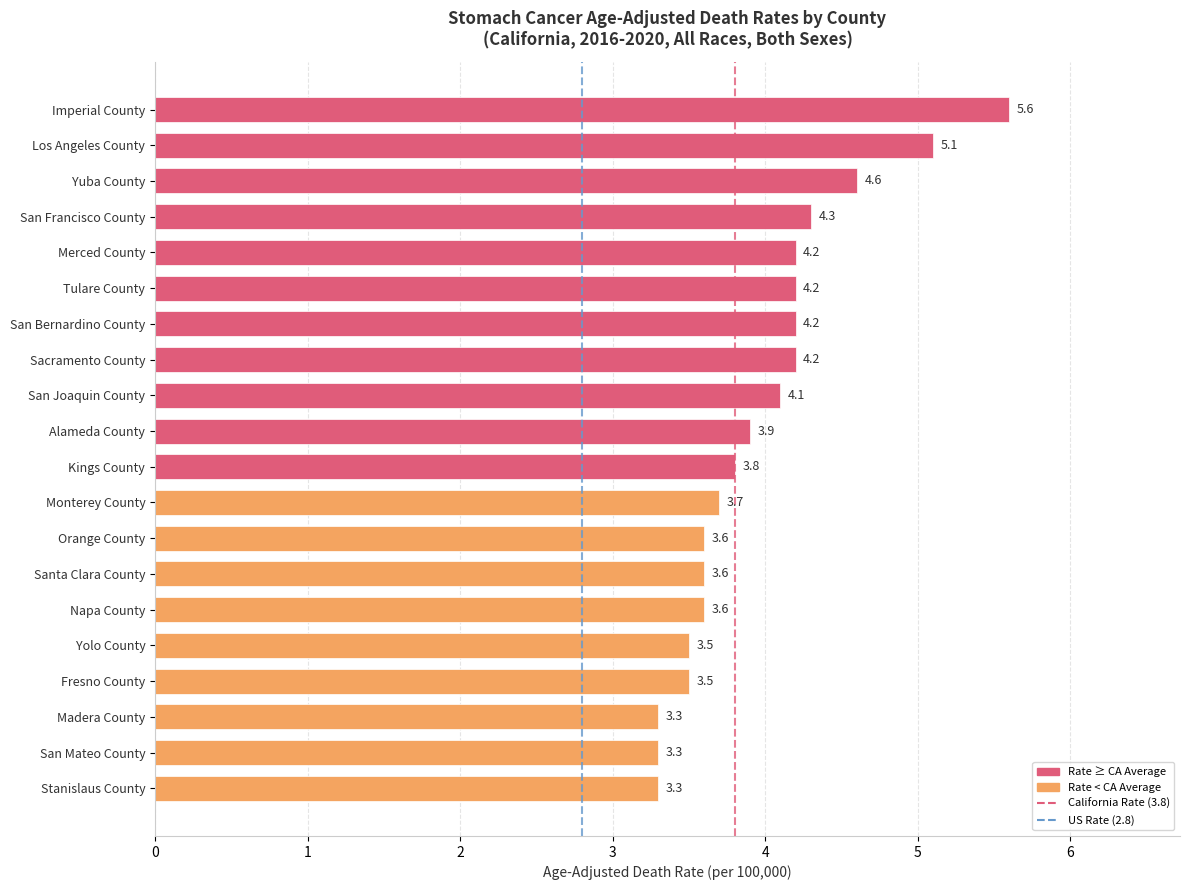

What is the label of the 14th bar from the top?

Santa Clara County